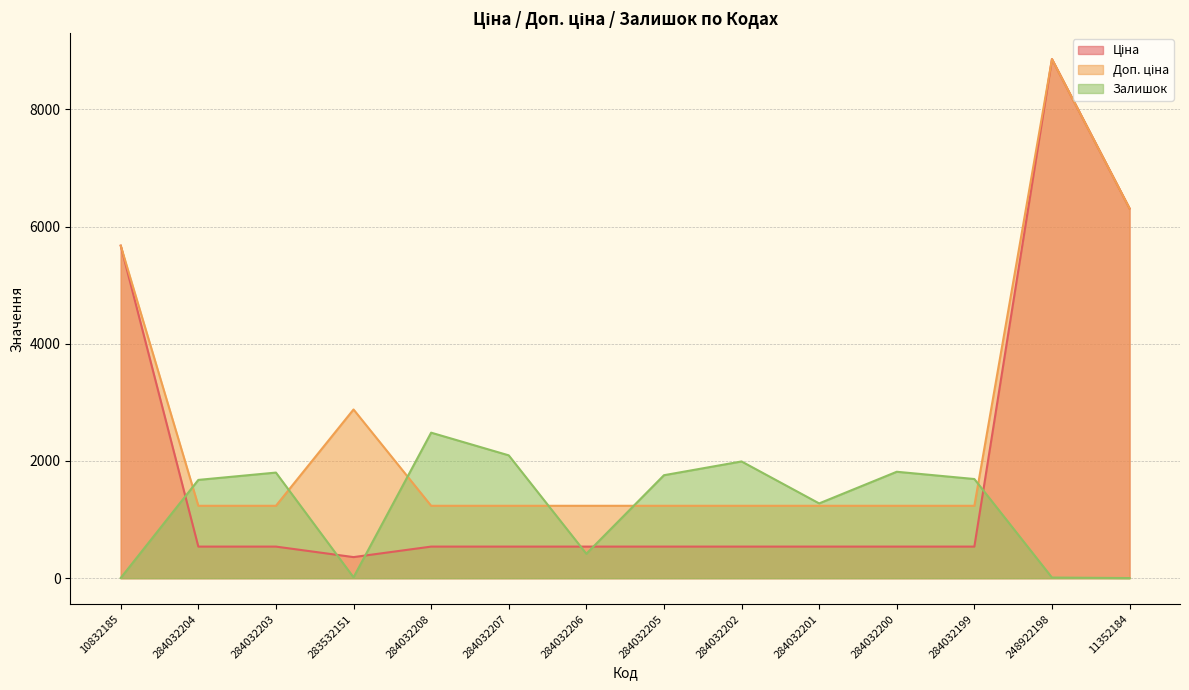

How many interior local valleys does the Залишок series have?

3